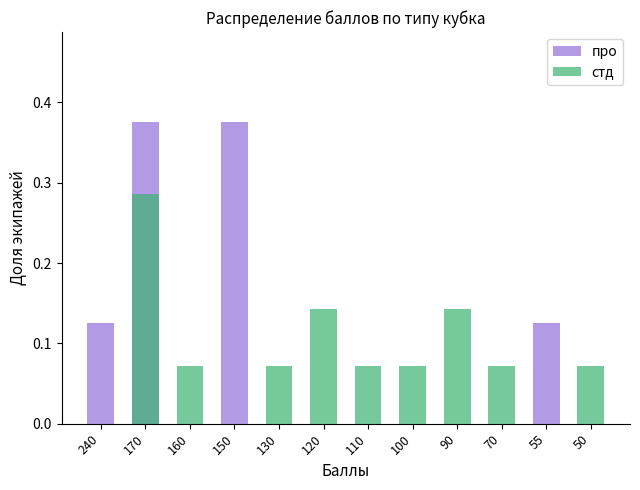

What is the highest value of the стд series?

0.3